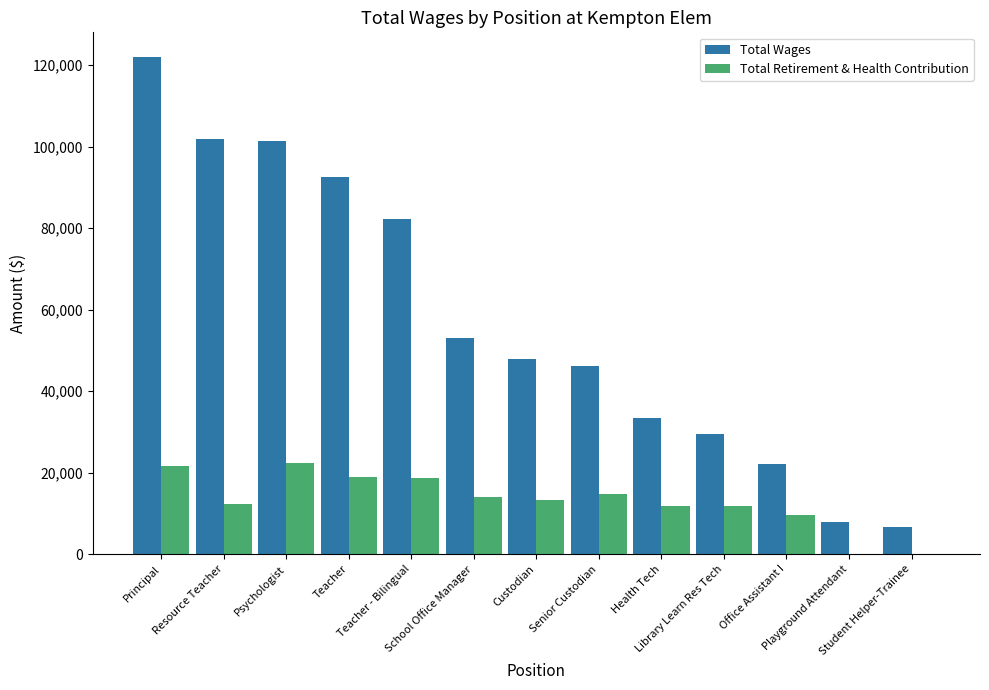

Are the bars horizontal?

No